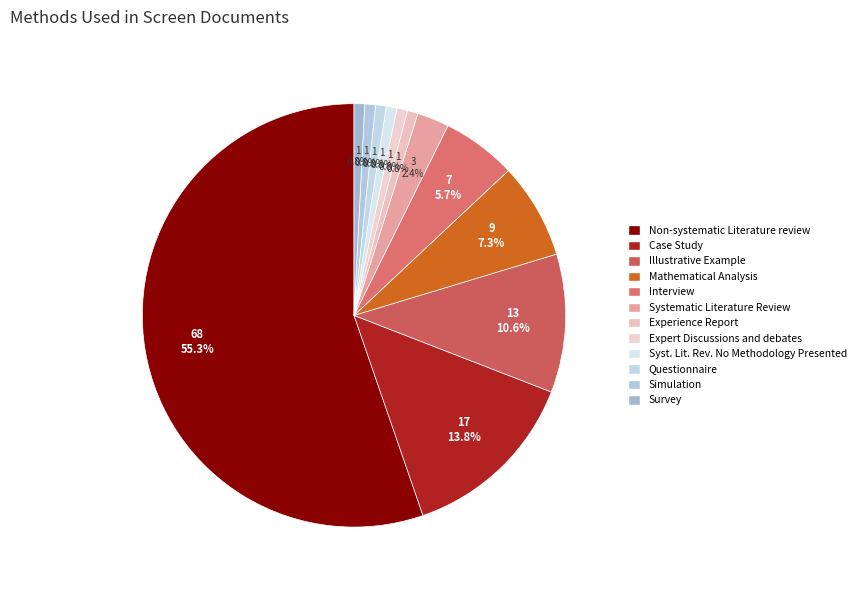

What percentage is NOT represented by Interview?

94.3%